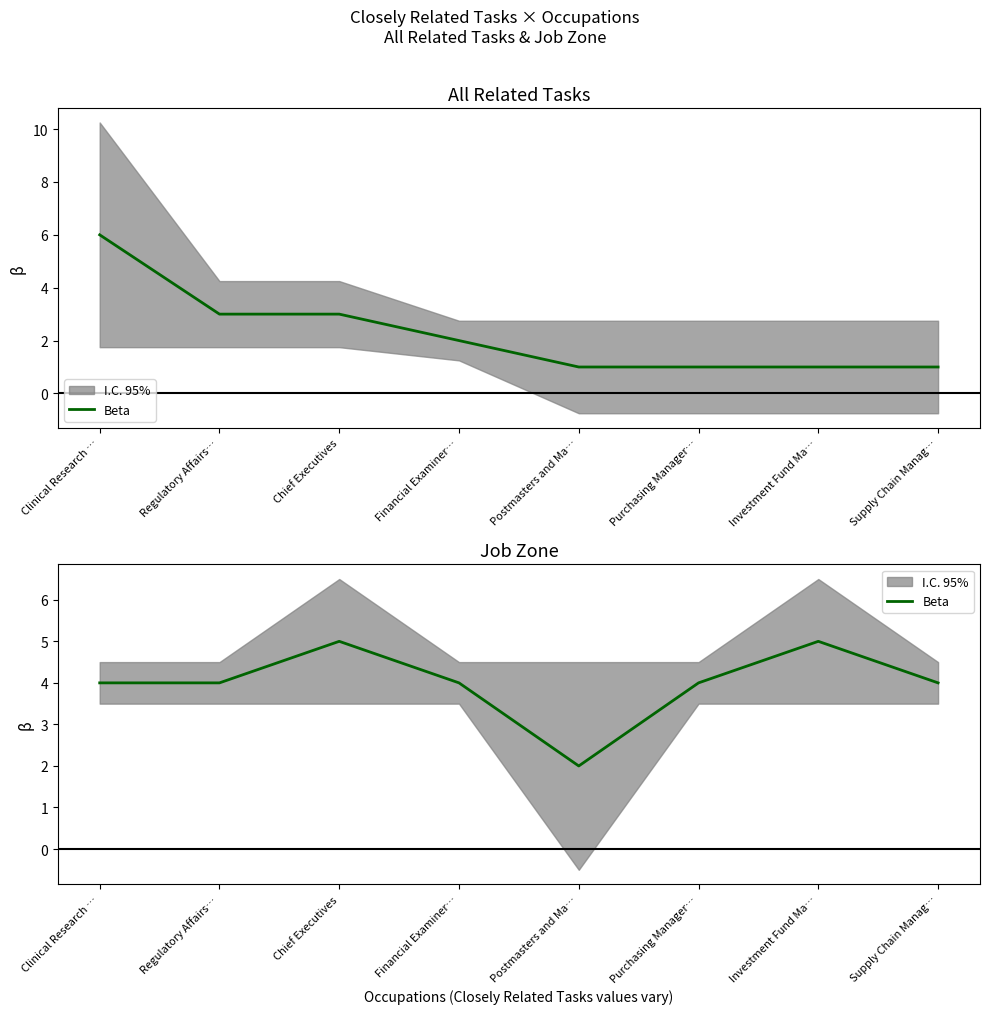

What position from the left is Clinical Research …?

1